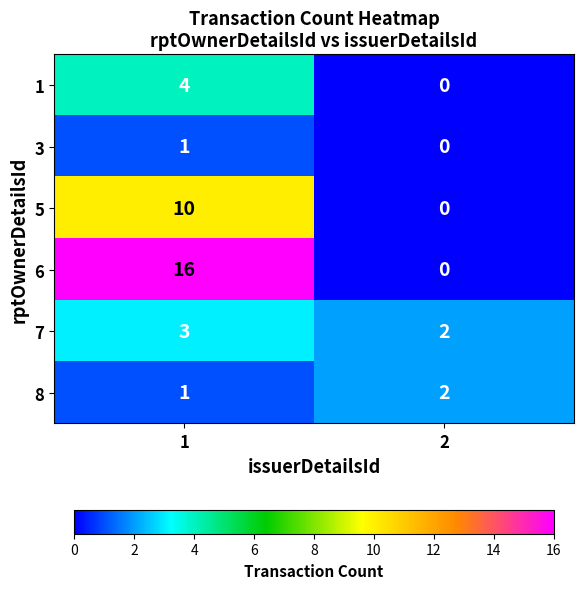

Rank the series by their maximum value, from highest to lowest.

6, 5, 1, 7, 8, 3